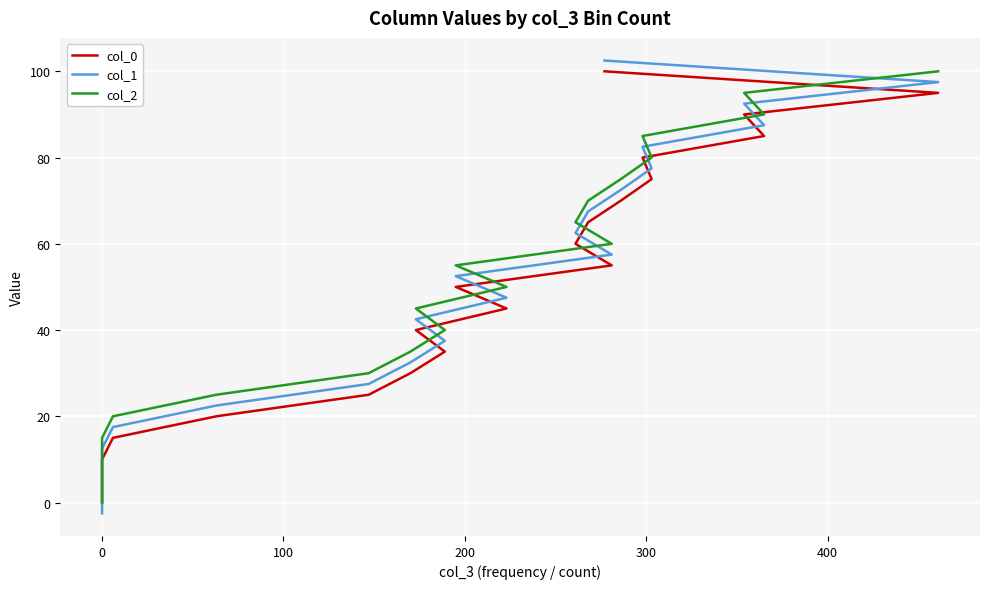

What is the spread (max minus min) of values at 400?

5.0